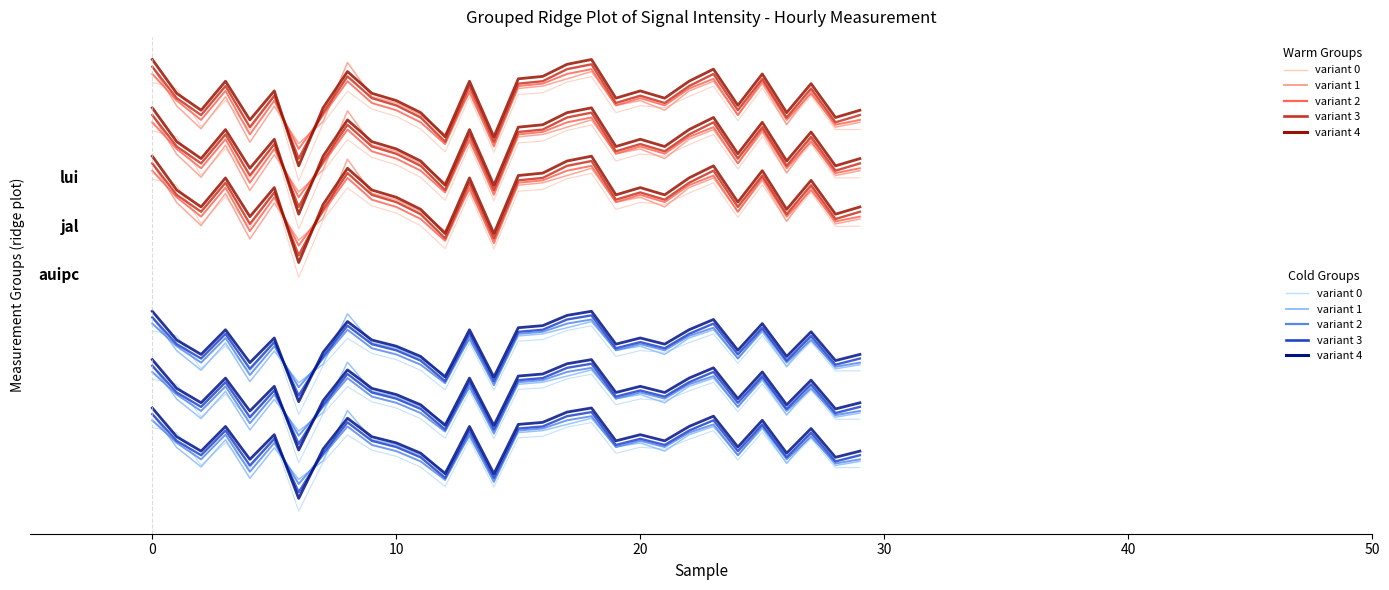

What is the difference between the maximum and minimum values in the variant 0 series?

18.3